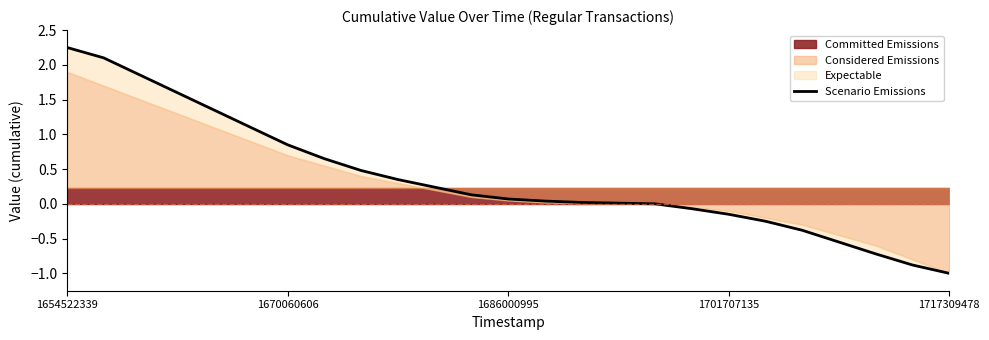

At which category does the chart reach its minimum across all series?

1717309478